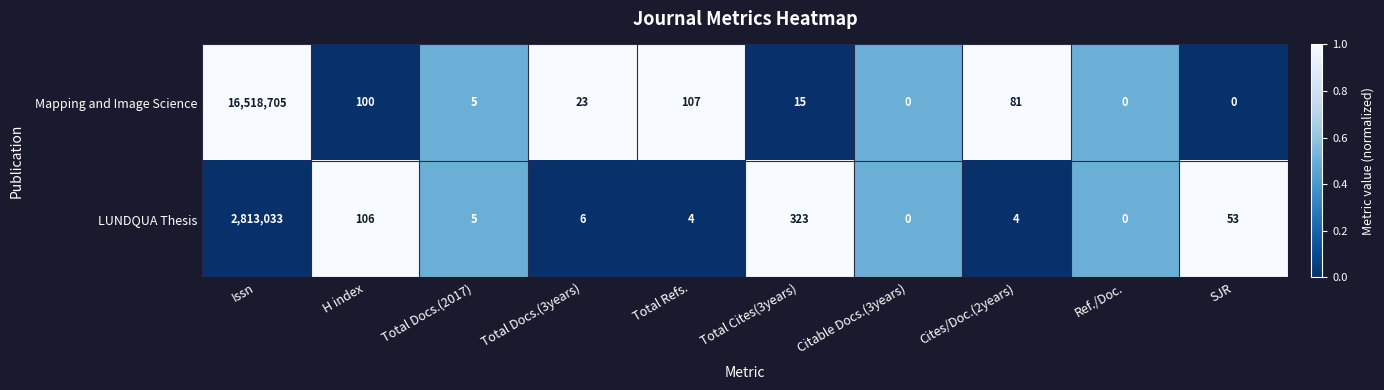

Which series has the widest spread of values?

Mapping and Image Science